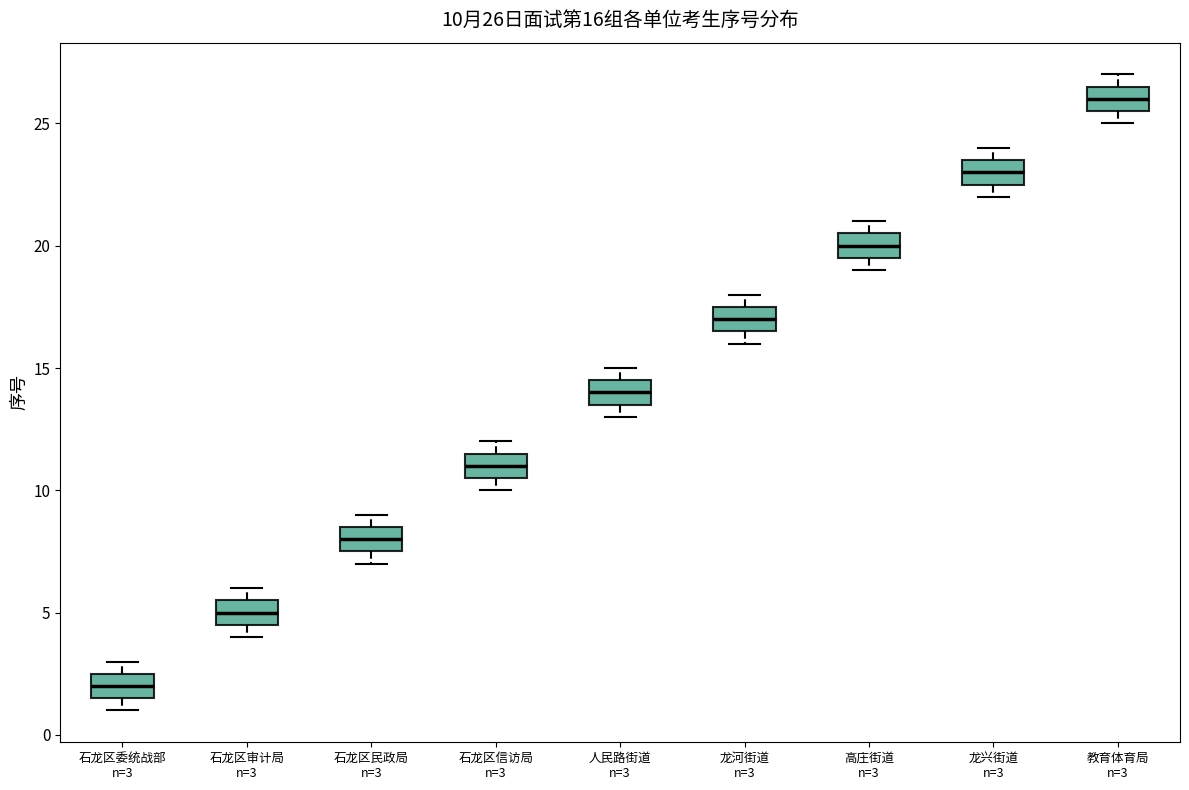

Which box's median line is the highest?

教育体育局 n=3